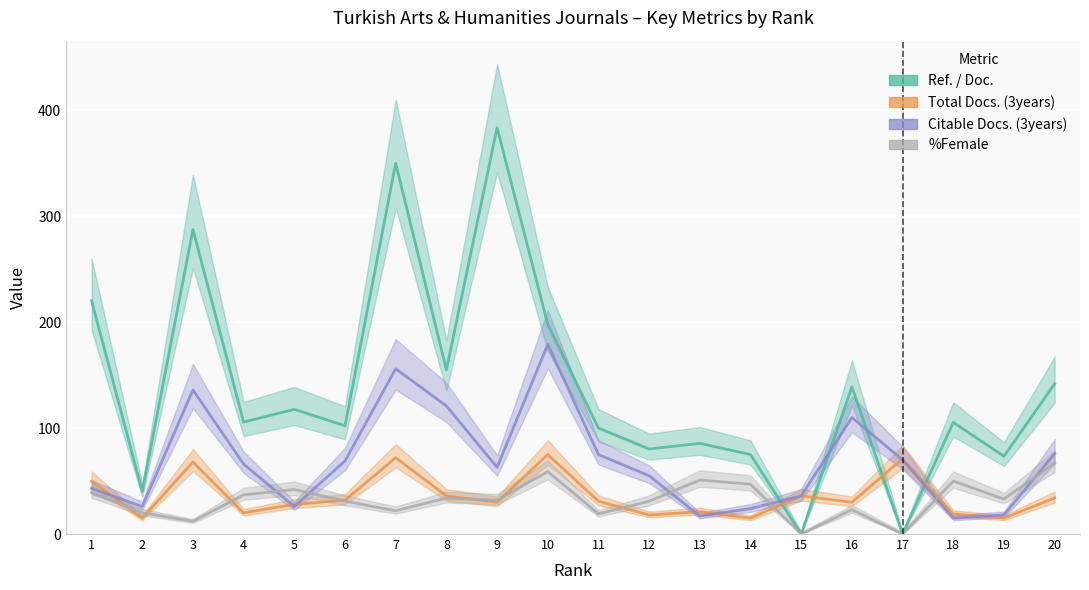

Reading left to right, transcribe all the data shown in this chart.

Ref. / Doc.: 1=220.4	2=40.2	3=287.5	4=105.7	5=117.7	6=102.2	7=350.1	8=155.0	9=383.6	10=197.8	11=100.0	12=80.3	13=85.6	14=75.0	15=0.0	16=138.9	17=0.0	18=105.4	19=73.4	20=141.8
Total Docs. (3years): 1=50.0	2=15.0	3=68.0	4=20.0	5=28.0	6=32.0	7=72.0	8=36.0	9=30.0	10=75.0	11=31.0	12=18.0	13=21.0	14=15.0	15=36.0	16=30.0	17=71.0	18=19.0	19=15.0	20=34.0
Citable Docs. (3years): 1=43.0	2=26.0	3=136.0	4=66.0	5=26.0	6=69.0	7=156.0	8=121.0	9=63.0	10=179.0	11=75.0	12=55.0	13=17.0	14=24.0	15=36.0	16=110.0	17=70.0	18=15.0	19=18.0	20=76.0
%Female: 1=39.0	2=20.0	3=12.0	4=37.0	5=42.0	6=31.0	7=22.0	8=34.0	9=32.0	10=59.0	11=19.0	12=31.0	13=51.0	14=47.0	15=0.0	16=23.0	17=0.0	18=50.0	19=33.0	20=67.0